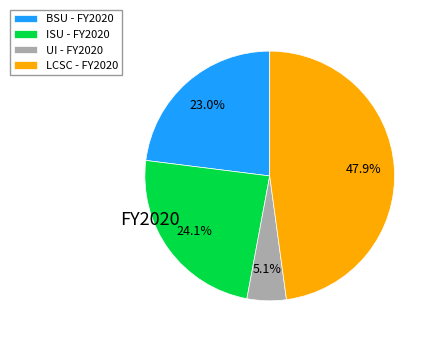

Is the sum of UI - FY2020 and BSU - FY2020 greater than half?

No